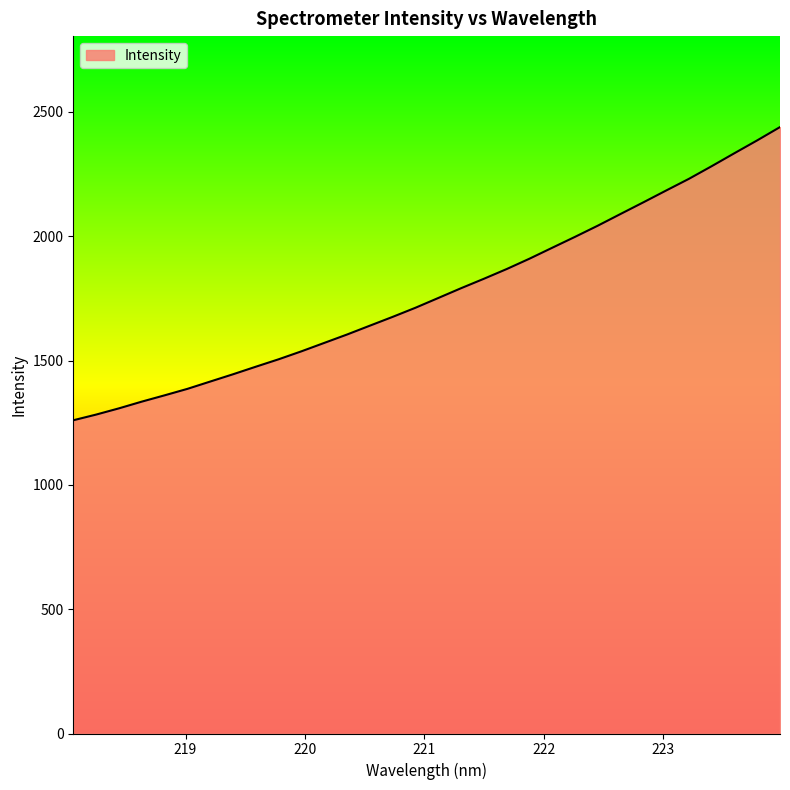

What is the difference between the maximum and second lowest values?

1156.3